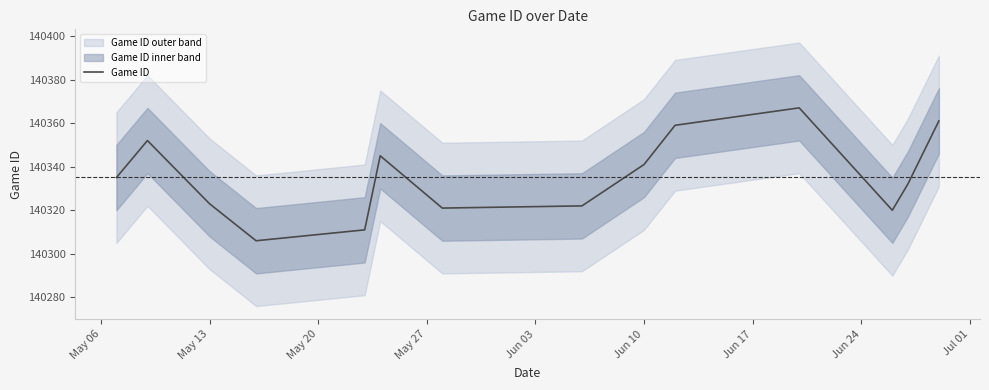

Reading left to right, transcribe all the data shown in this chart.

140335	140352	140323	140306	140311	140345	140321	140322	140341	140359	140367	140320	140332	140361